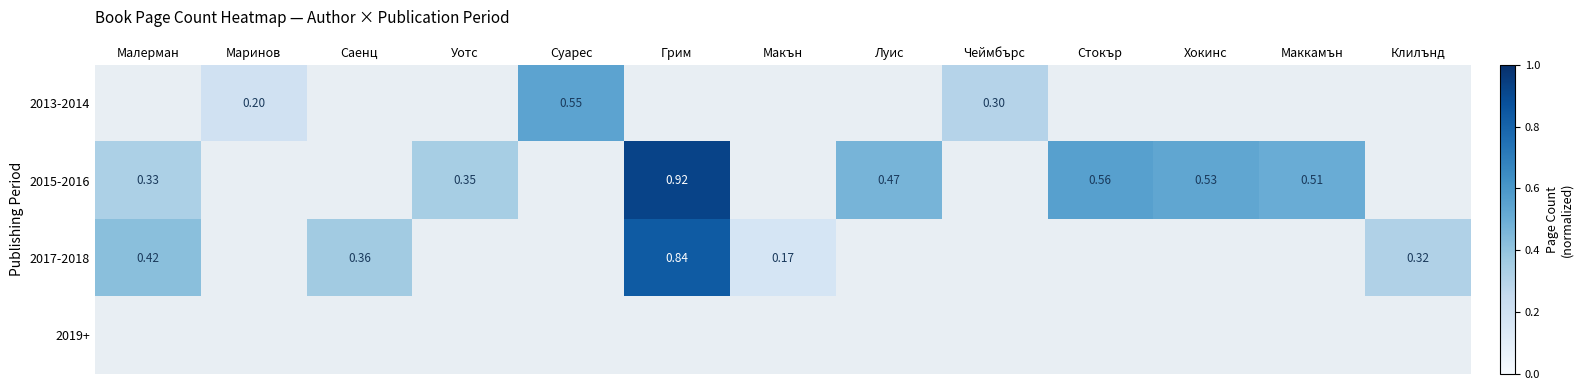

Count the number of categories in the chart.

13